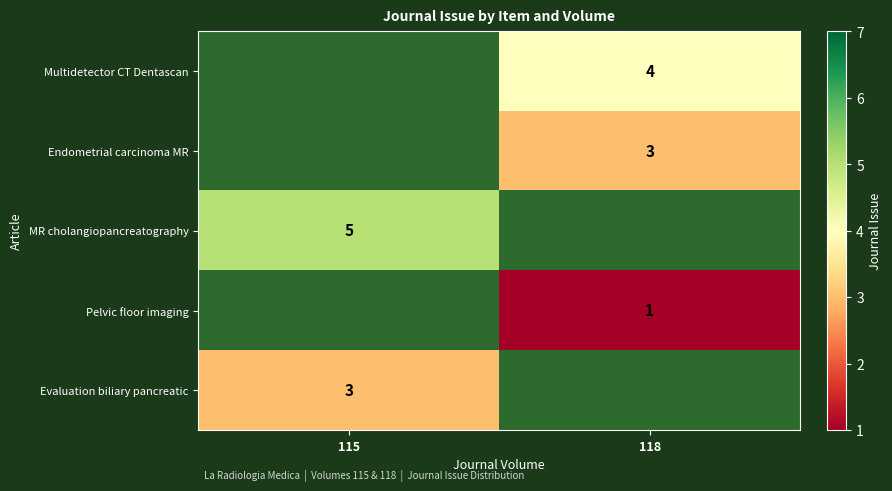

Is the value of Endometrial carcinoma MR at 118 greater than the value of Multidetector CT Dentascan at 118?

No